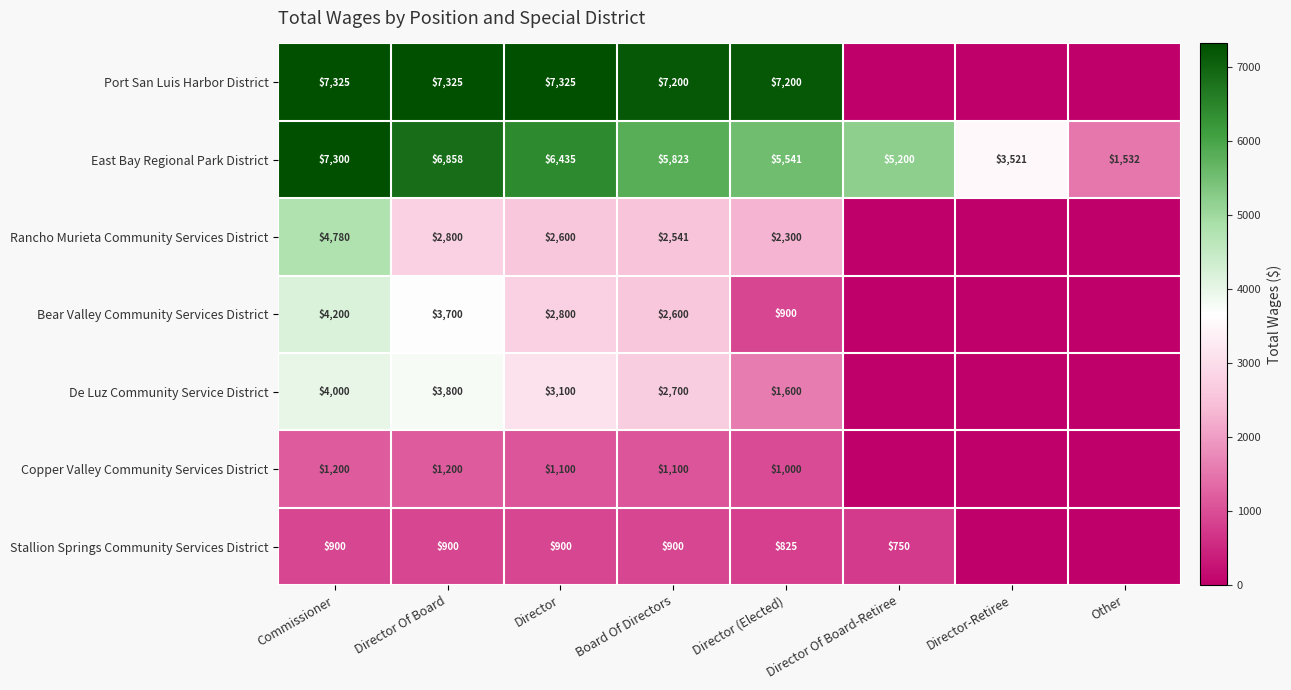

How many categories are shown in the chart?

8